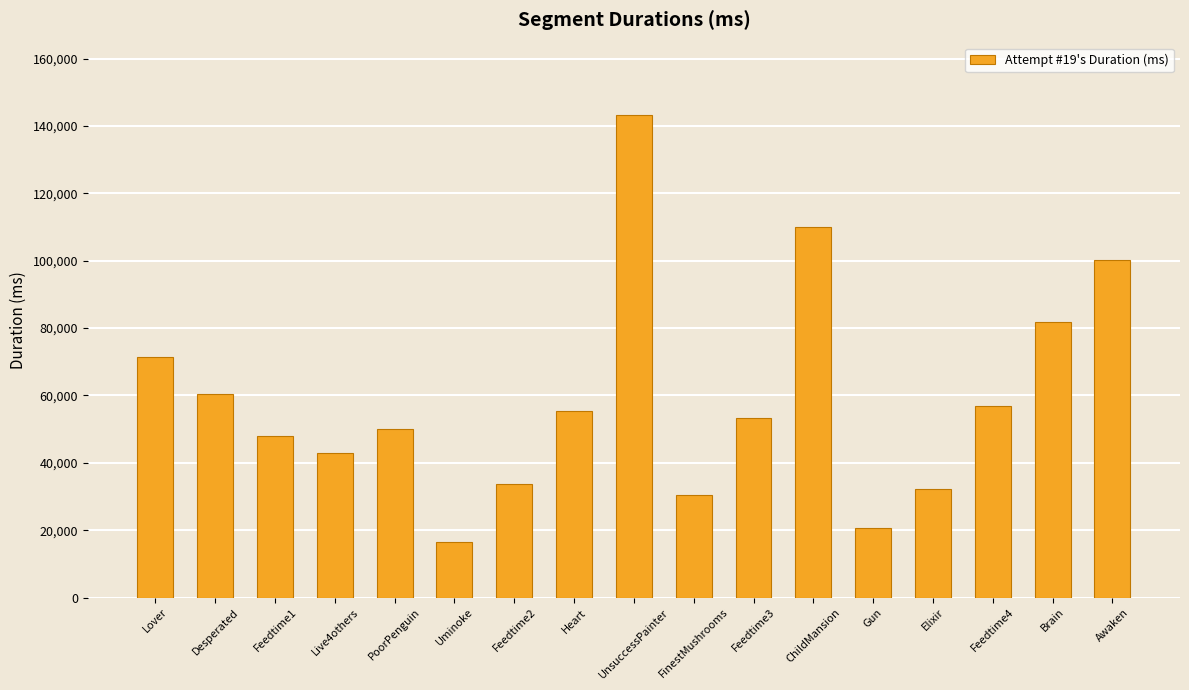

What is the approximate value at Brain, to the nearest 100?

81800